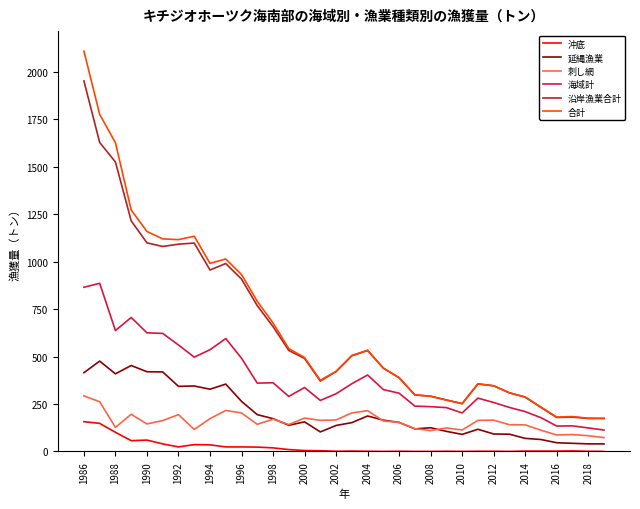

True or false: 沿岸漁業合計 and 沖底 intersect in this chart.

False